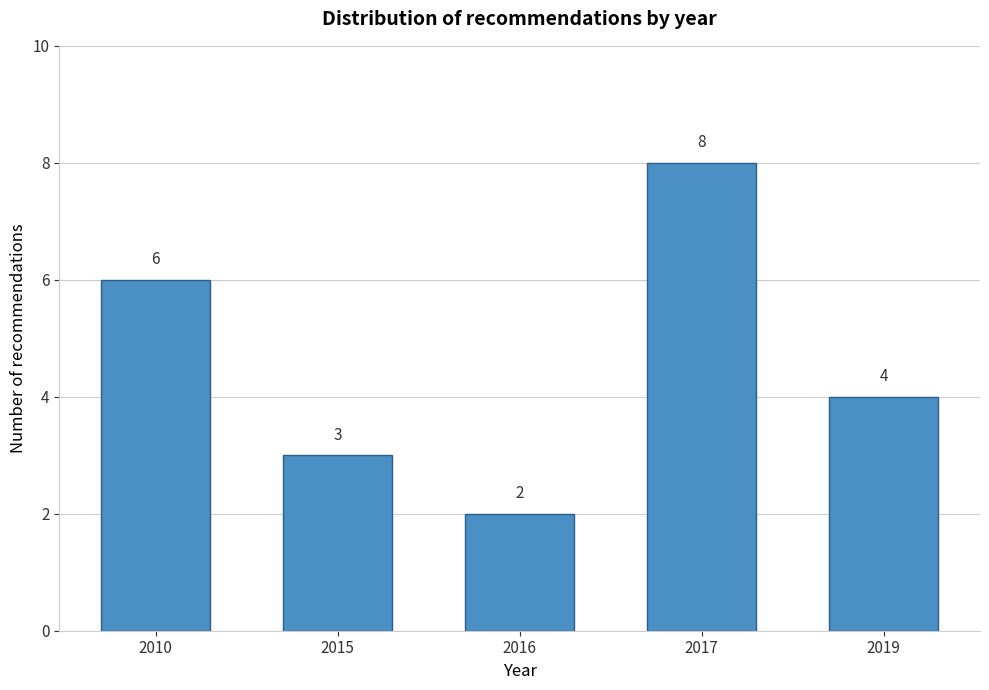

Reading left to right, transcribe all the data shown in this chart.

6	3	2	8	4